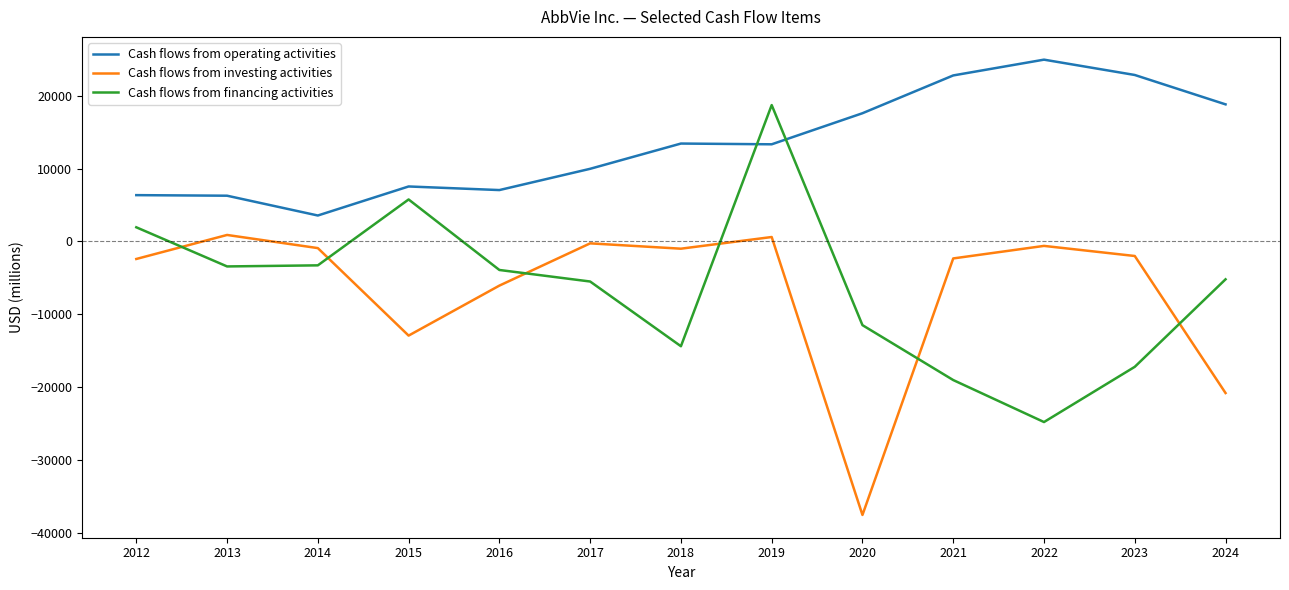

At which category does Cash flows from operating activities reach its first local valley?

2014